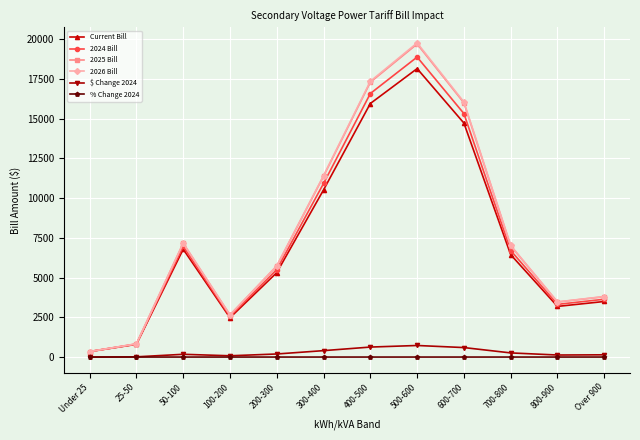

At which category does the chart reach its peak across all series?

500-600